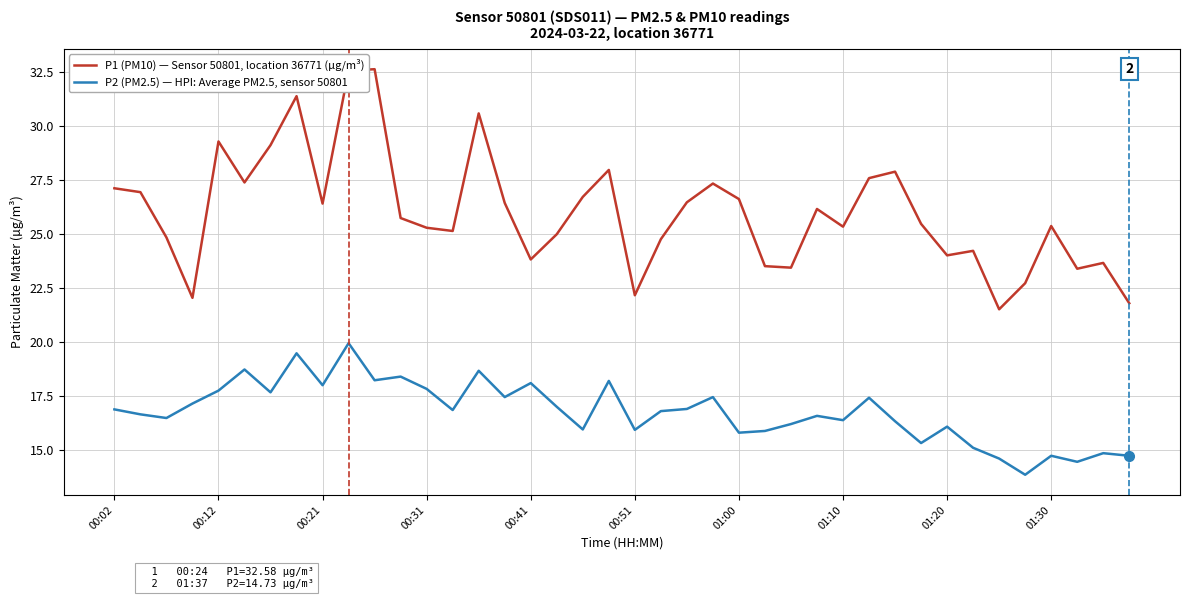

Does the chart display data point markers on the line(s)?

No